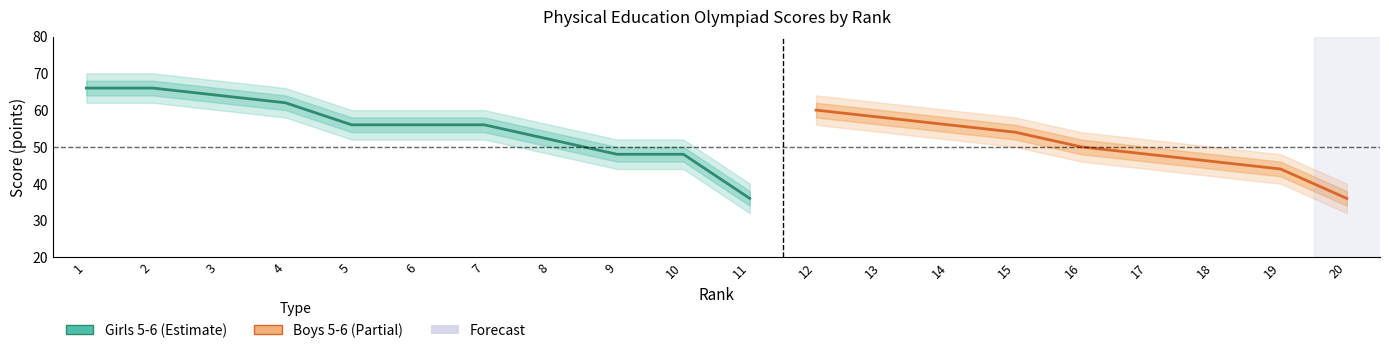

Rank the categories by Boys 5-6 value from highest to lowest.

12, 13, 14, 15, 16, 17, 18, 19, 20, 1, 2, 3, 4, 5, 6, 7, 8, 9, 10, 11